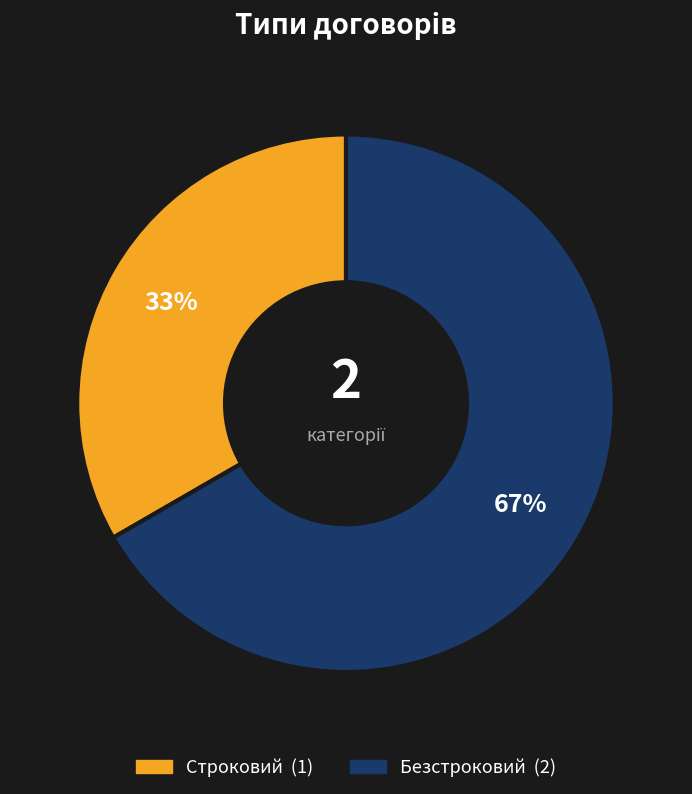

Between Строковий and Безстроковий, which is larger?

Безстроковий